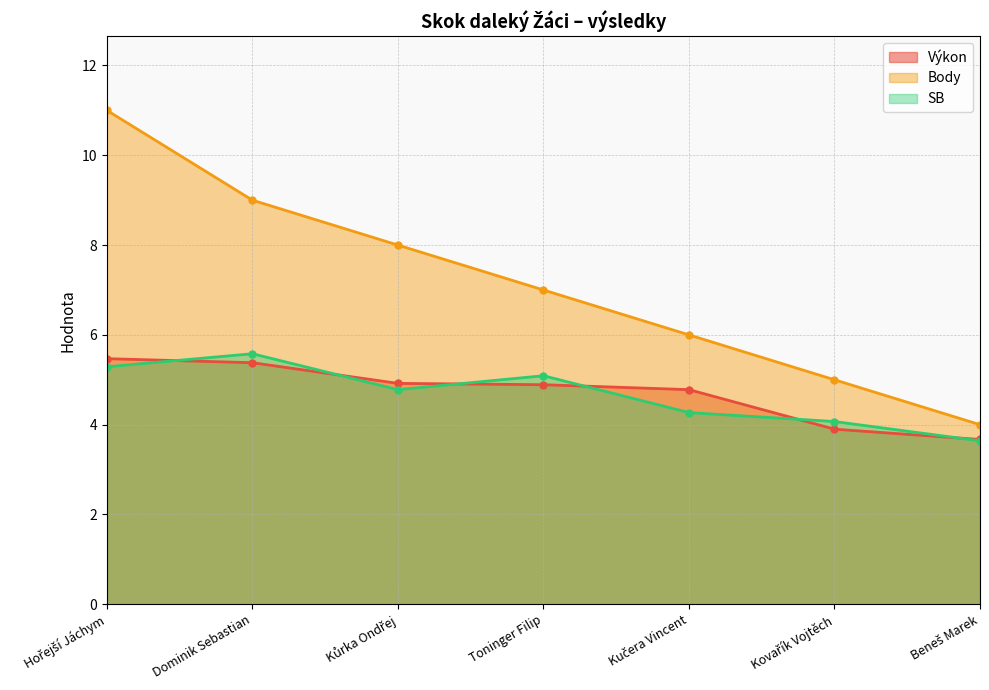

Reading right to left, extract all data points from this chart.

Výkon: 3.7	3.9	4.8	4.9	4.9	5.4	5.5
Body: 4.0	5.0	6.0	7.0	8.0	9.0	11.0
SB: 3.6	4.1	4.3	5.1	4.8	5.6	5.3